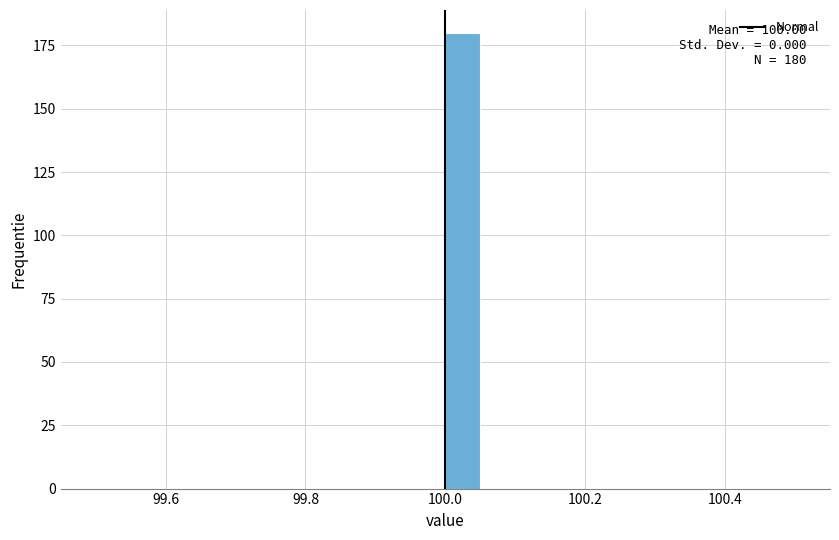

Around what value on the x-axis is the tallest bar? Give the approximate position of its centre, as read against the axis.

100.02